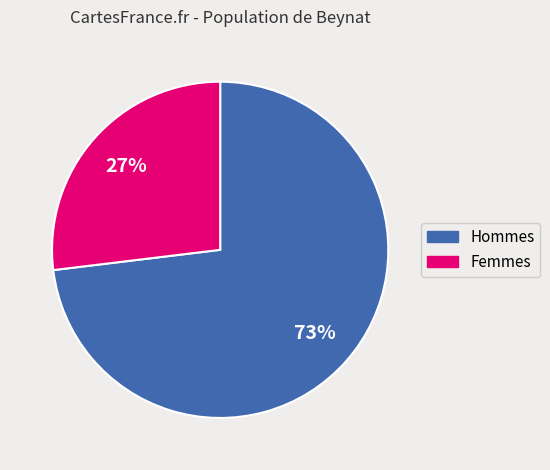

Does any single category account for the majority?

Yes